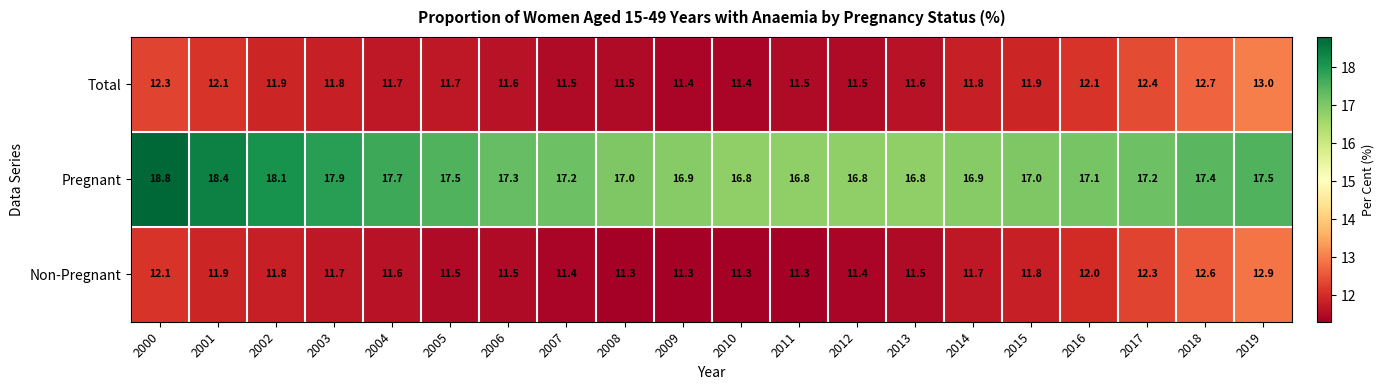

The Non-Pregnant series shows 19.4 at 2013. True or false?

False